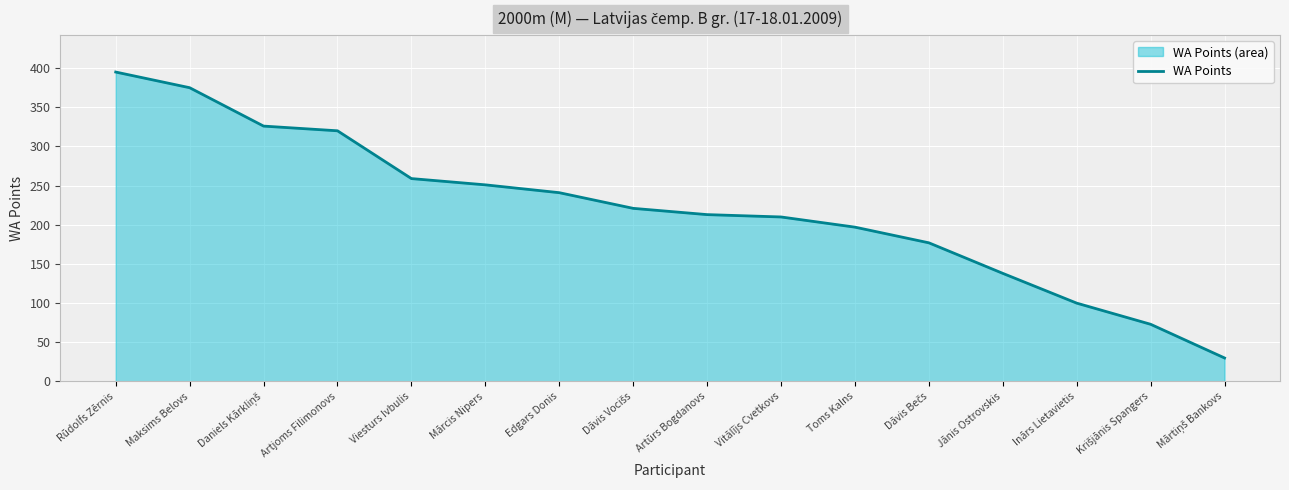

What is the change in value from Rūdolfs Zērnis to Artūrs Bogdanovs?

-182